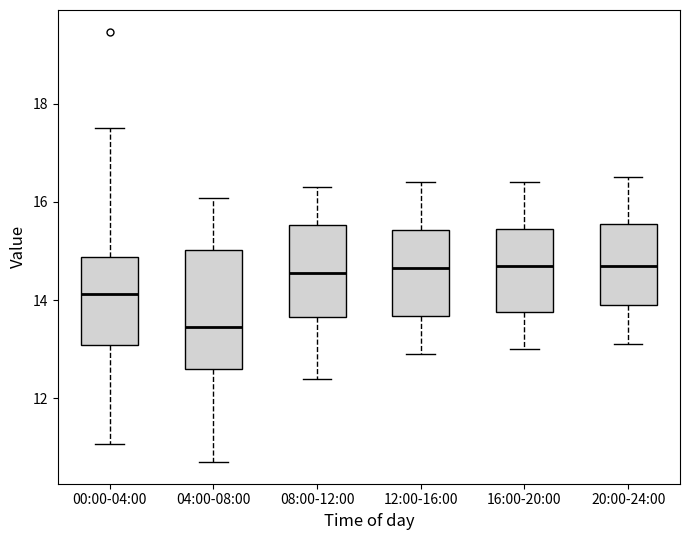

Which box is the tallest, from its lower edge to its upper edge?

04:00-08:00